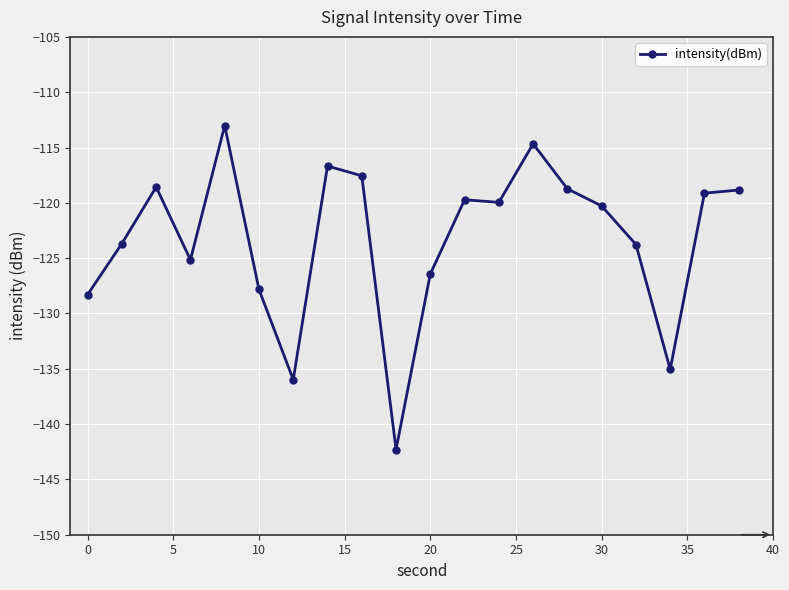

True or false: there are more than 1 points higher than both neighbors.

True